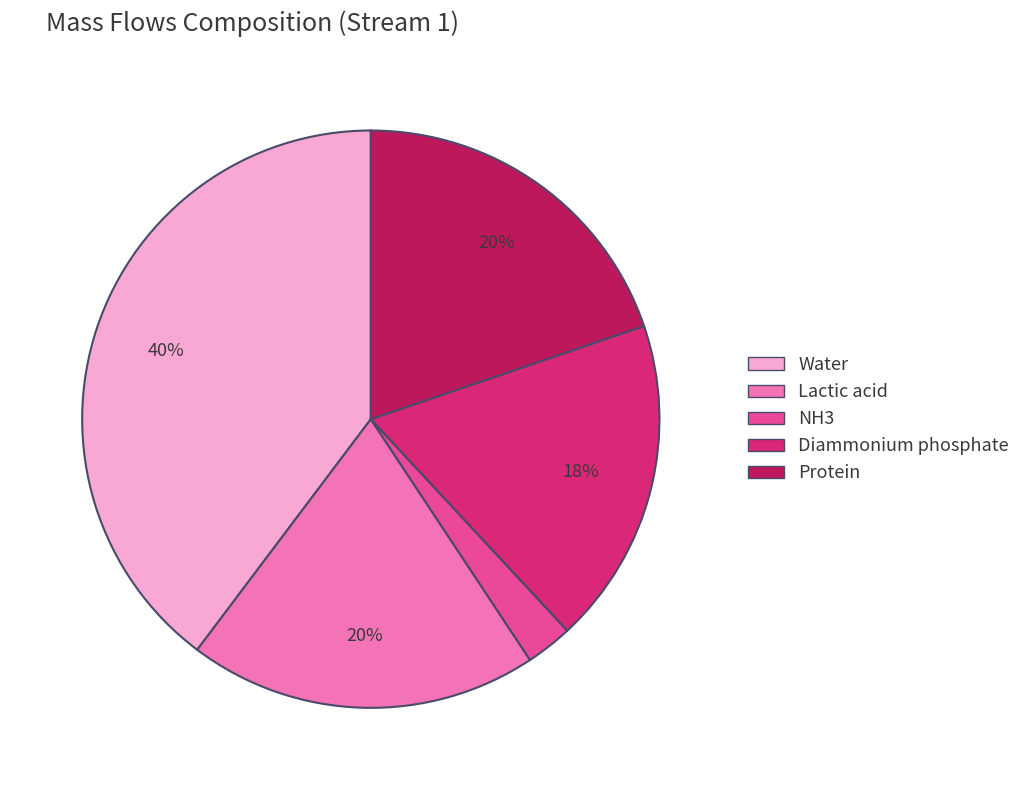

What is the ratio of the value at Water to the value at Lactic acid?

2.0